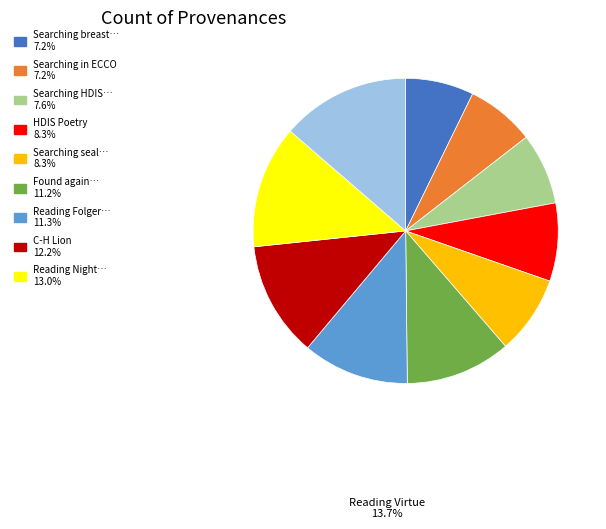

Is there a majority slice in this chart?

No